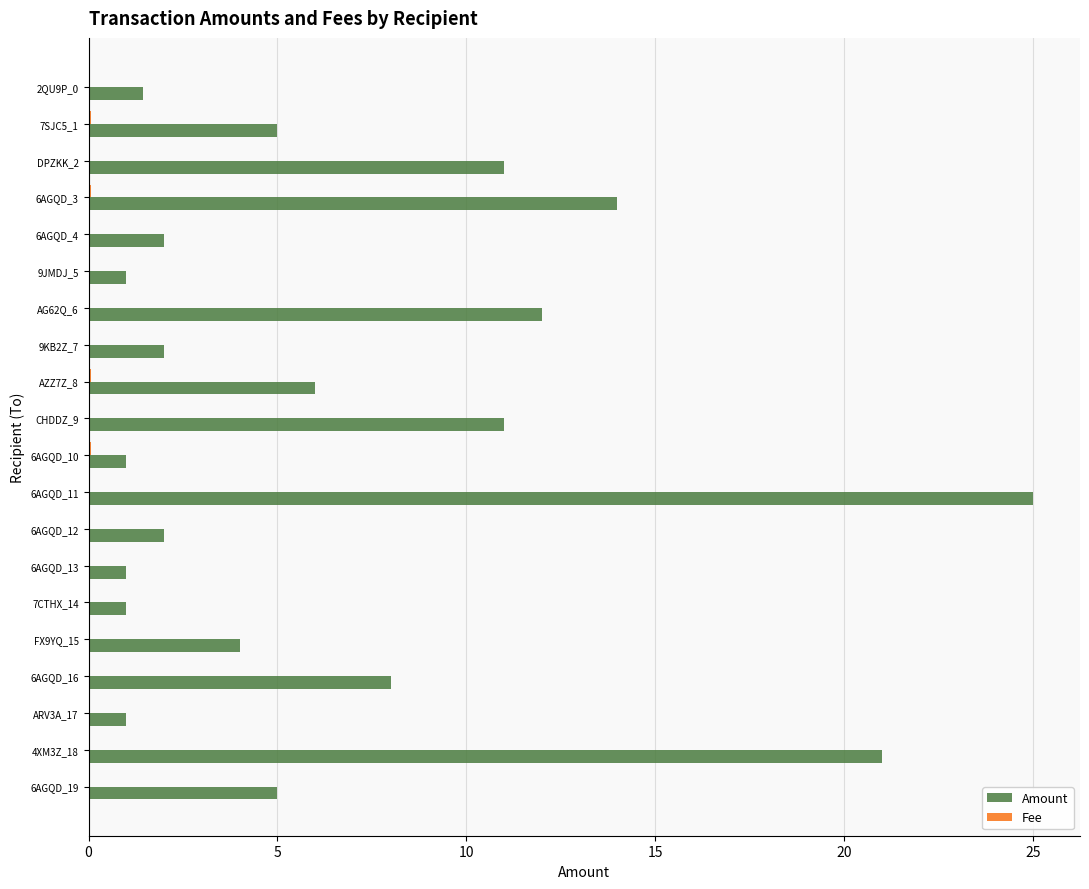

At which category does the chart reach its peak across all series?

6AGQD_11